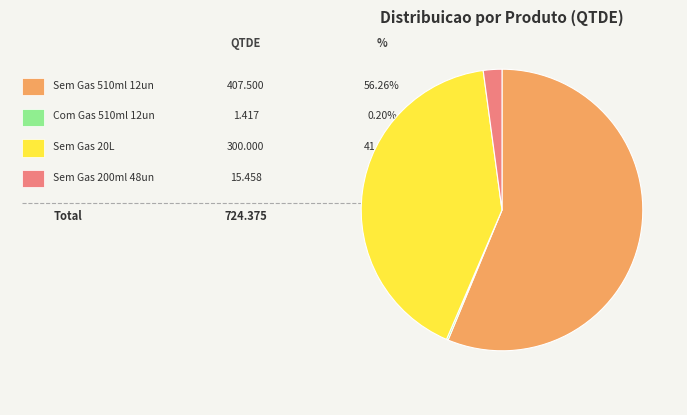

How many segments does this pie chart have?

4